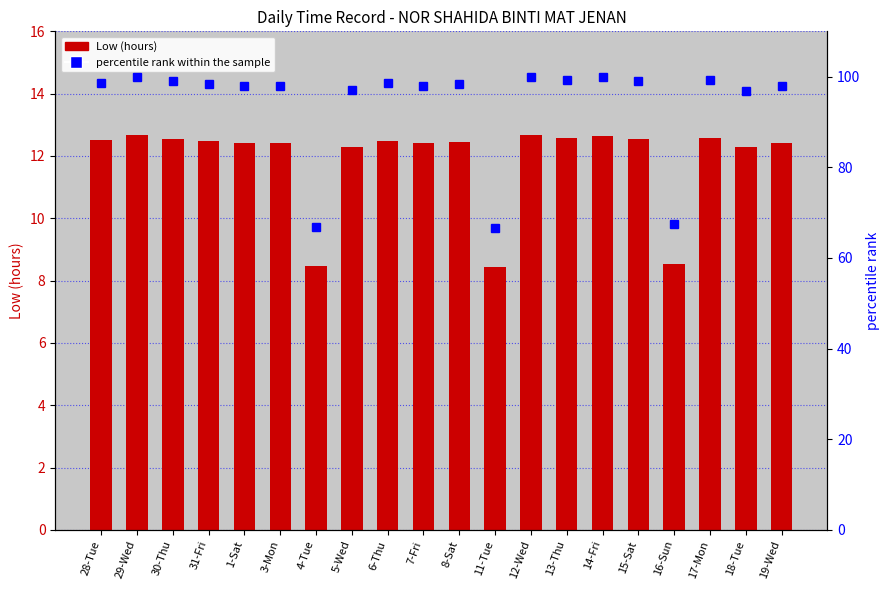

Reading left to right, list all the values displayed in this chart.

Low (hours): 12.5	12.7	12.5	12.5	12.4	12.4	8.5	12.3	12.5	12.4	12.5	8.4	12.7	12.6	12.7	12.5	8.6	12.6	12.3	12.4
percentile rank within the sample: 98.7	100.0	99.0	98.4	98.0	97.9	66.9	97.1	98.6	98.0	98.3	66.7	100.0	99.2	99.8	99.0	67.5	99.3	96.9	97.9